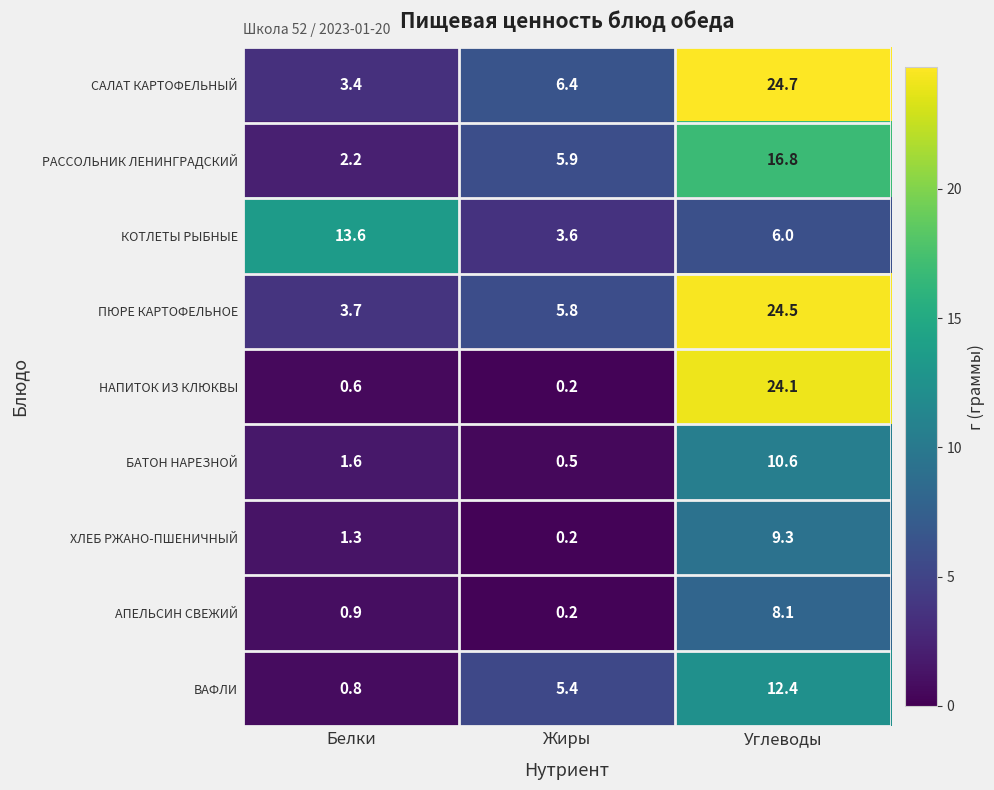

What is the total value across all series at Белки?

28.1